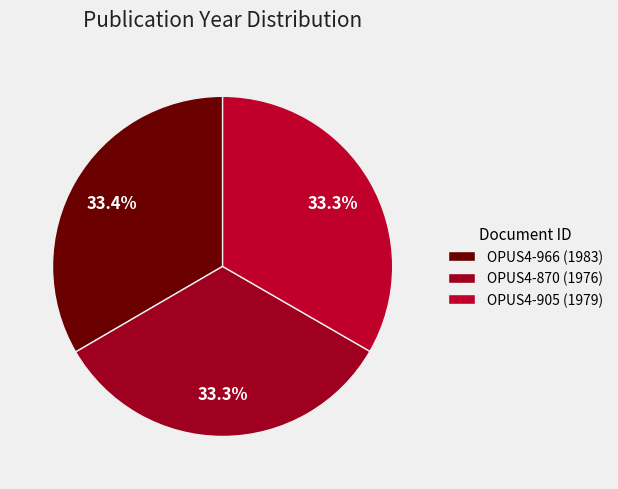

Between OPUS4-905 and OPUS4-870, which is larger?

OPUS4-905